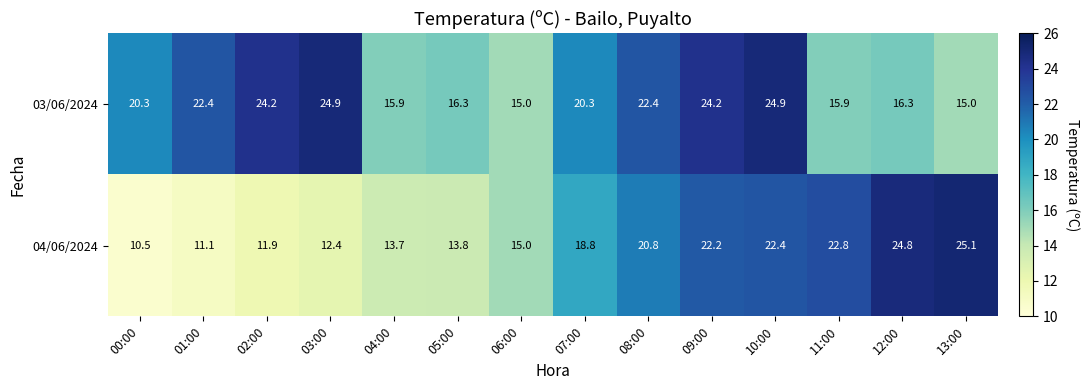

At which label does 04/06/2024 reach its minimum?

00:00